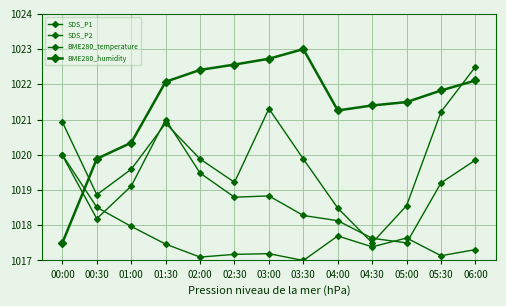

What is the label of the 4th point from the left?

01:30